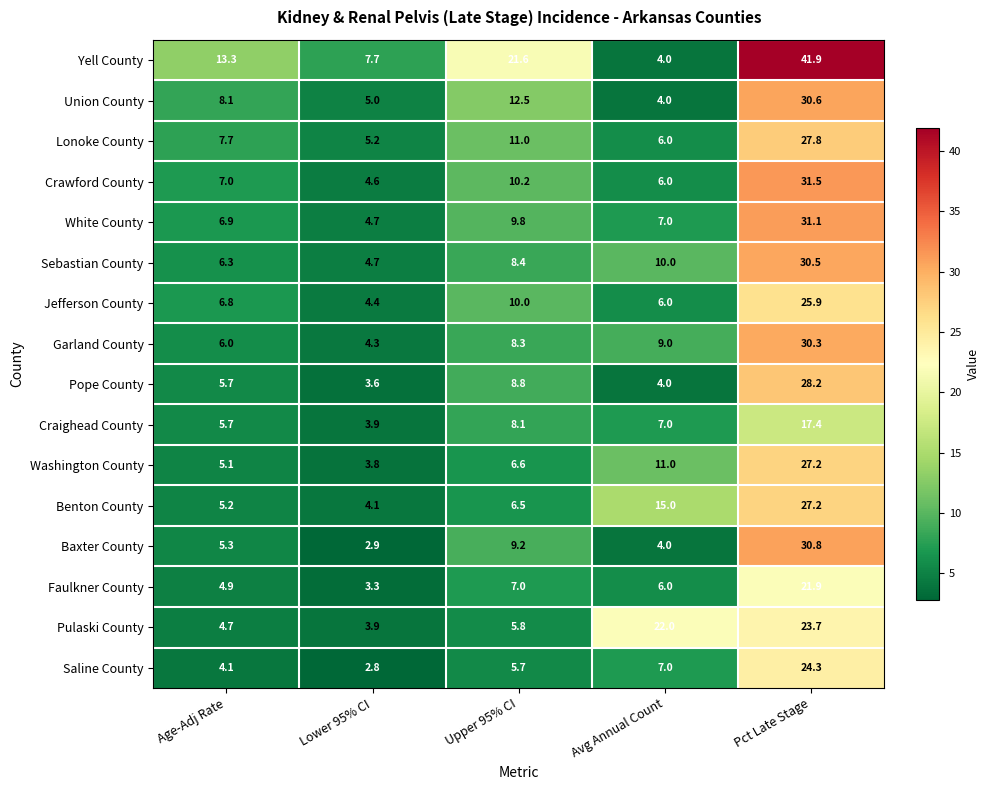

At which label is Lonoke County closest to 16?

Upper 95% CI